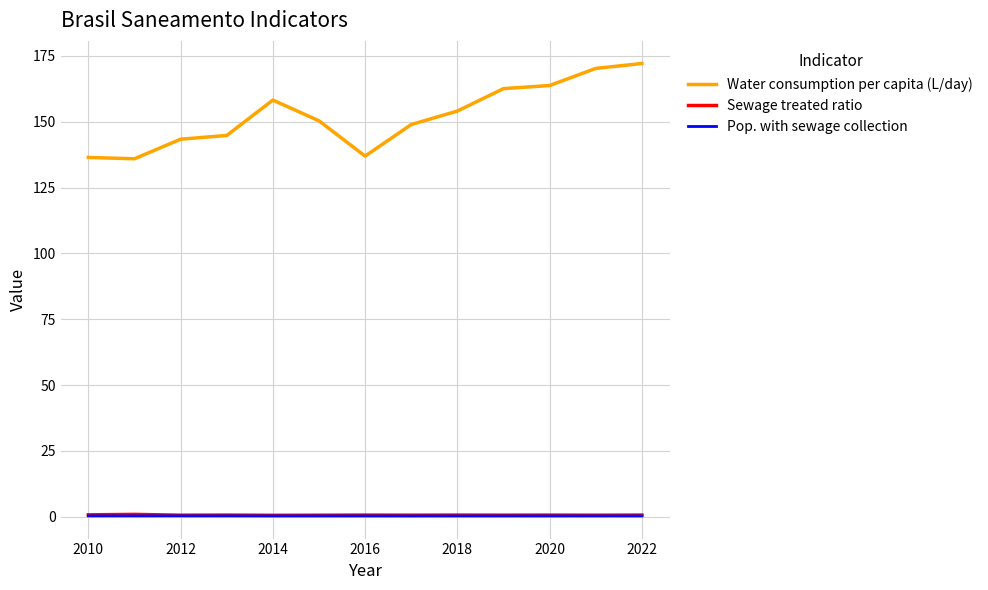

Which series has the largest range (max minus min)?

Water consumption per capita (L/day)